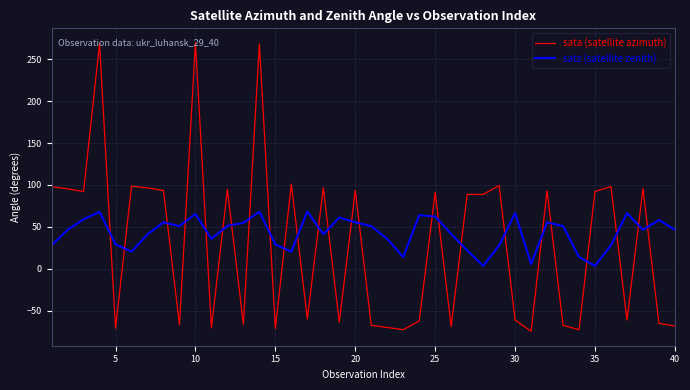

What is the maximum value shown in the chart?

269.7